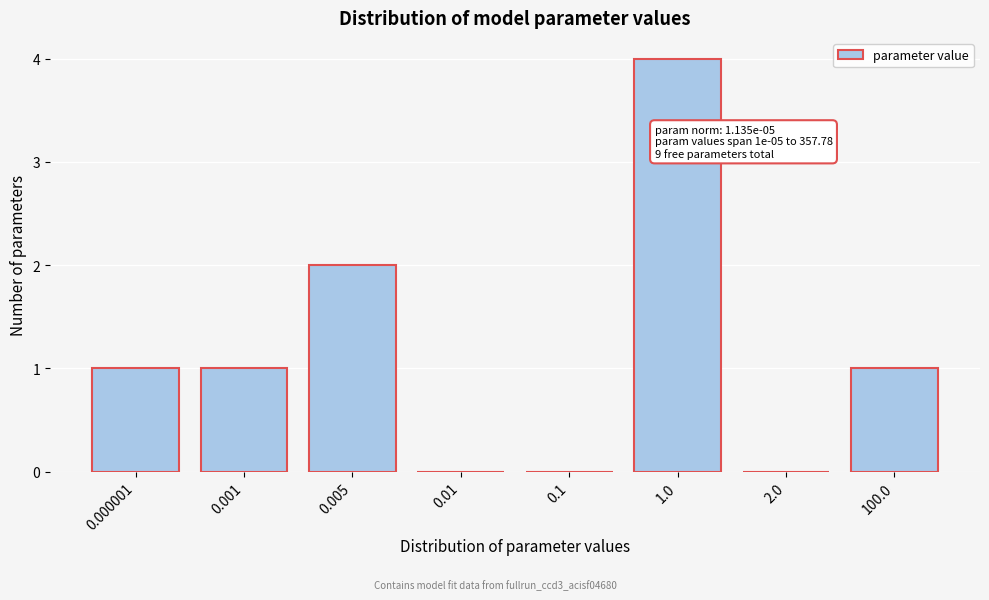

Reading right to left, list all the values displayed in this chart.

100.0=1	2.0=0	1.0=4	0.1=0	0.01=0	0.005=2	0.001=1	0.000001=1